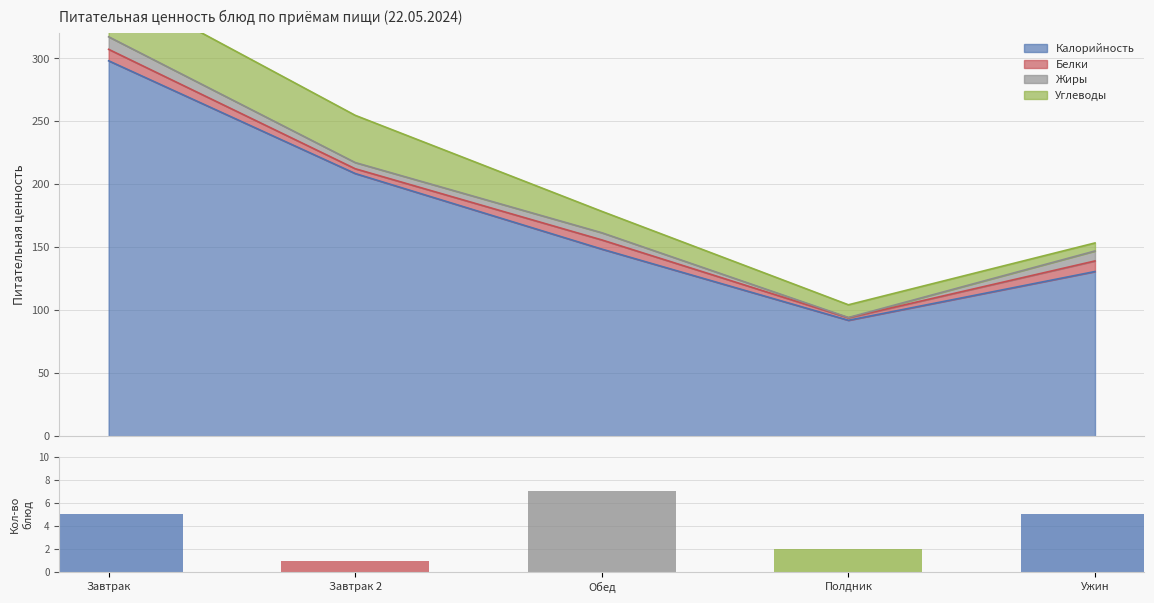

Read the Калорийность value at Обед.

148.5